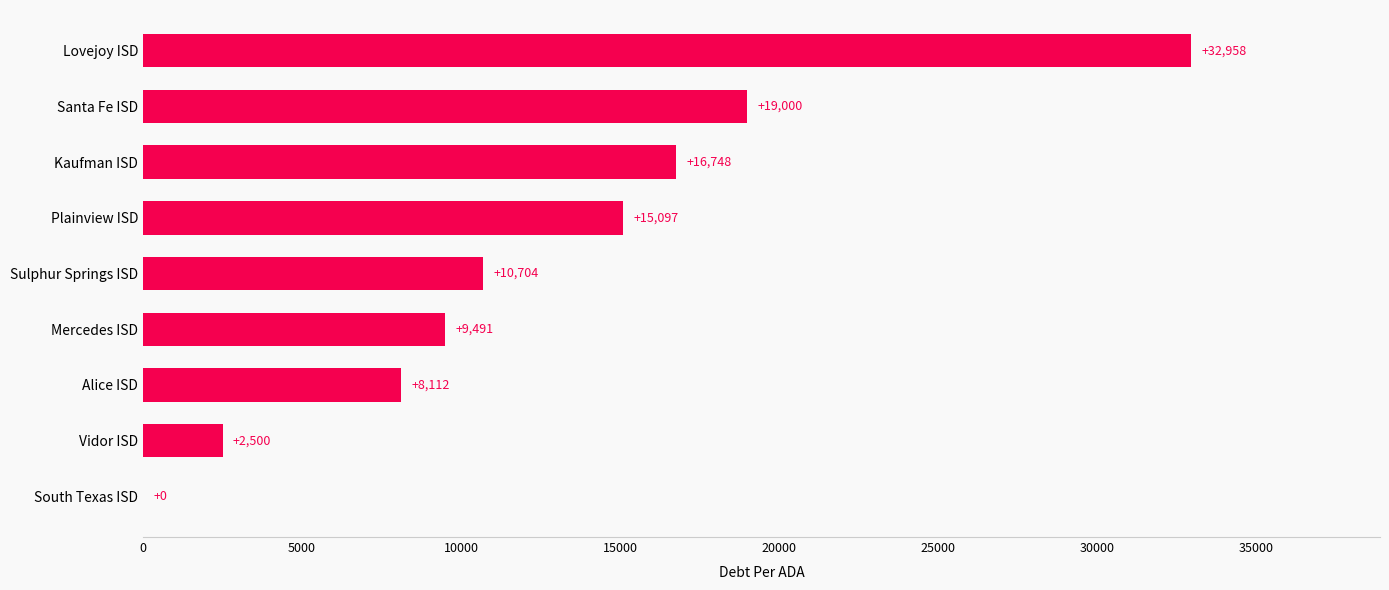

At which label is the value closest to 16478?

Kaufman ISD